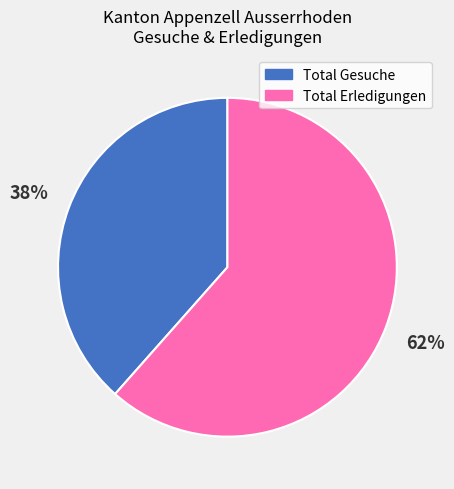

To the nearest percent, what is the average slice percentage?

50%